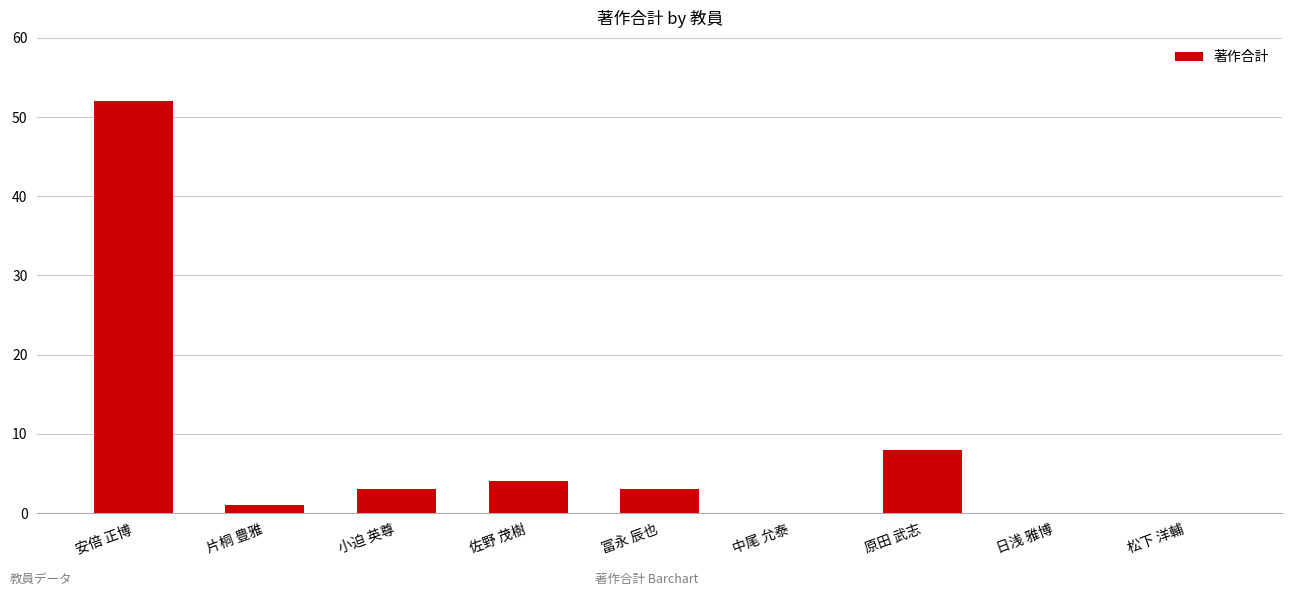

How many series are shown in this chart?

1